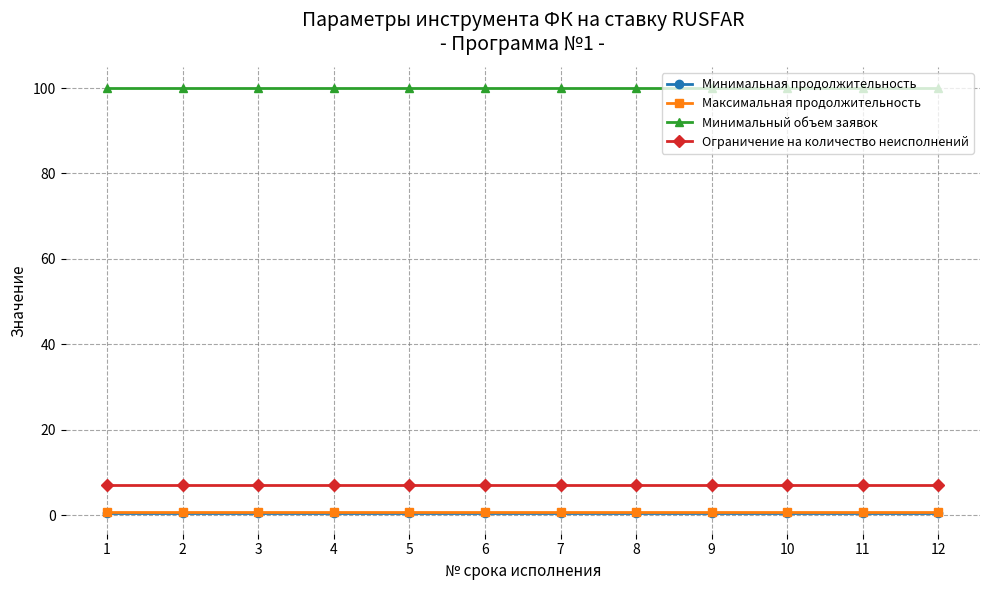

True or false: Максимальная продолжительность and Минимальный объем заявок intersect in this chart.

False